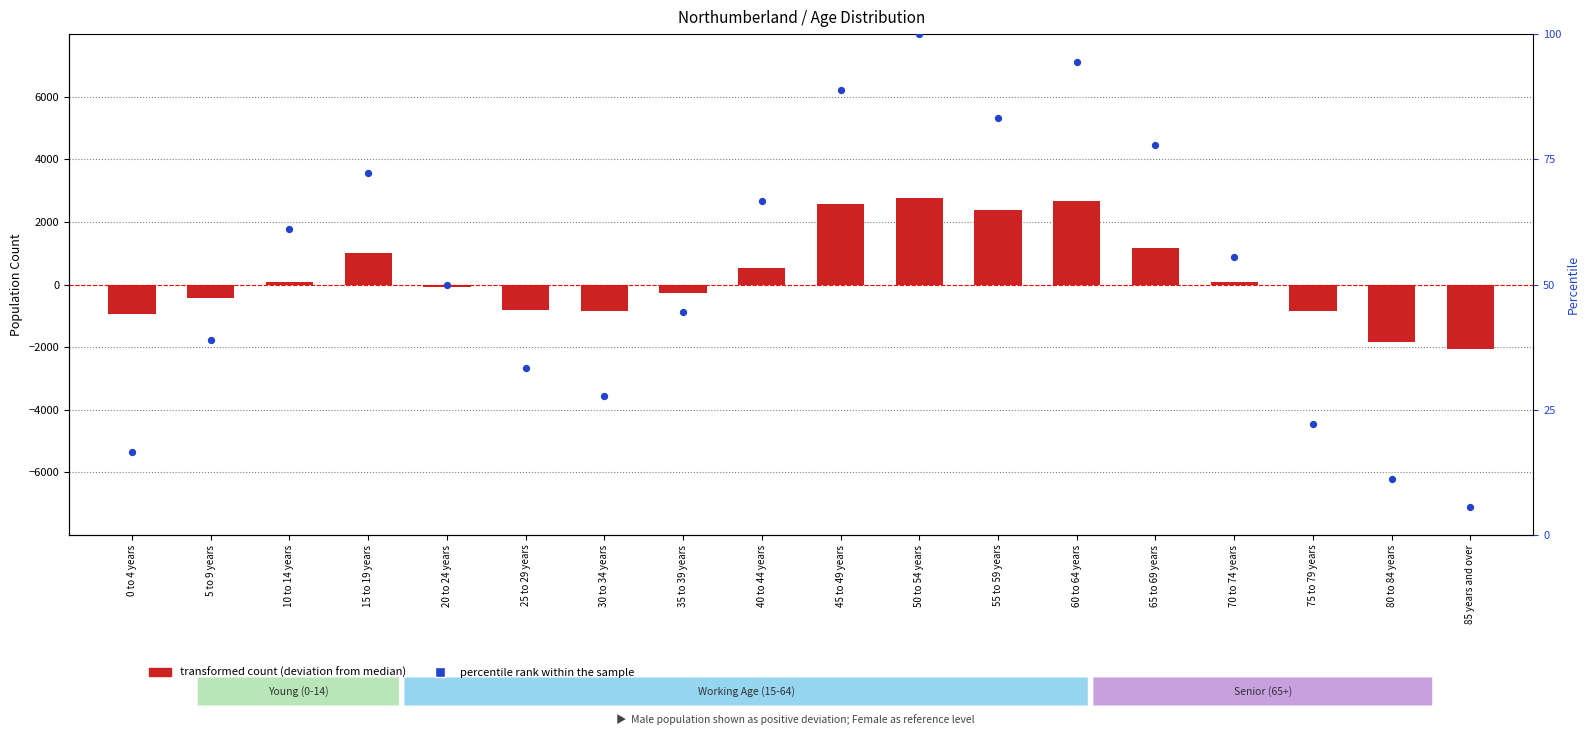

Which series contains the highest Y value?

transformed count